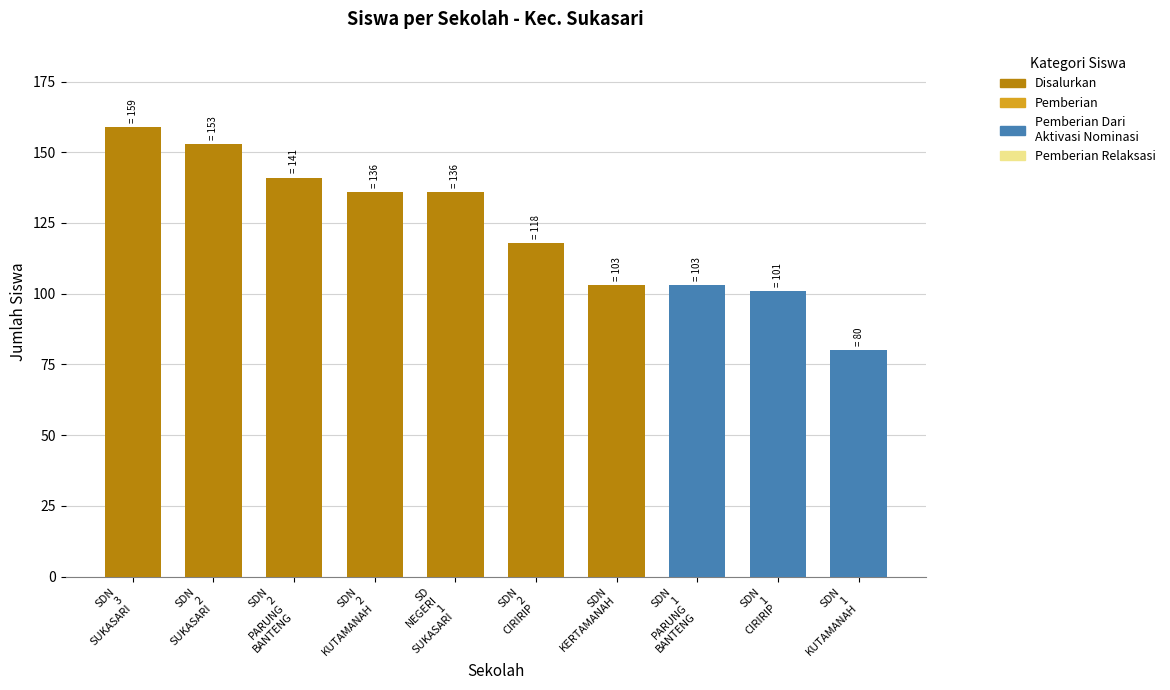

What is the change in value from SDN
2
CIRIRIP to SDN
1
PARUNG
BANTENG?

-15